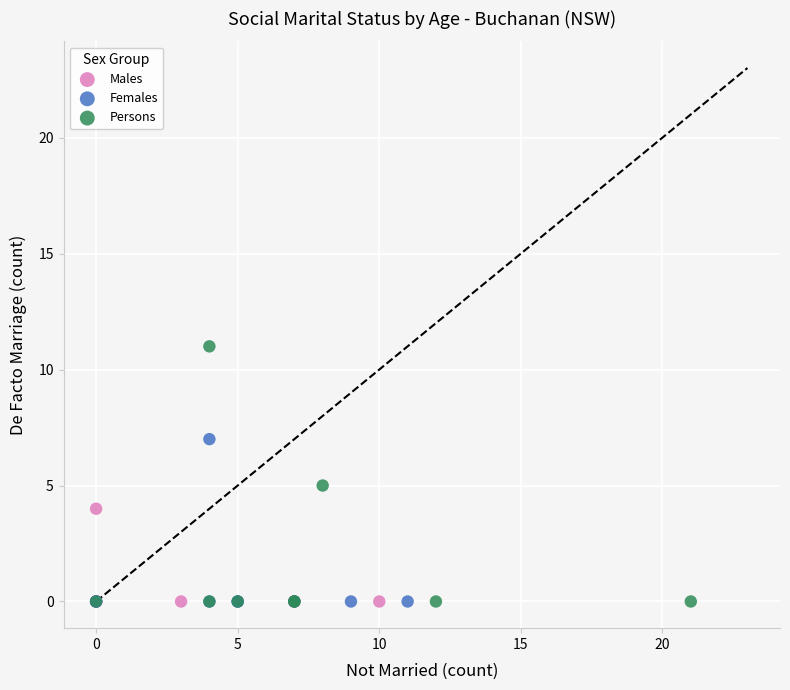

Which series has the widest spread of Y values?

Persons